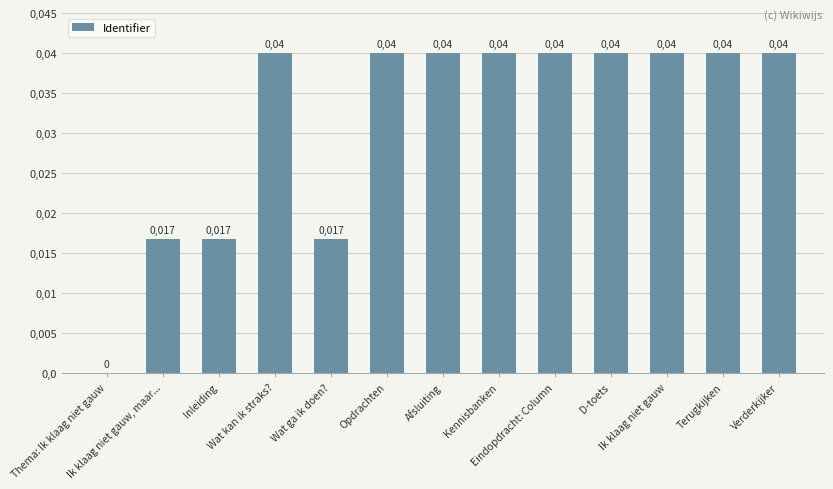

Are the bars horizontal?

No